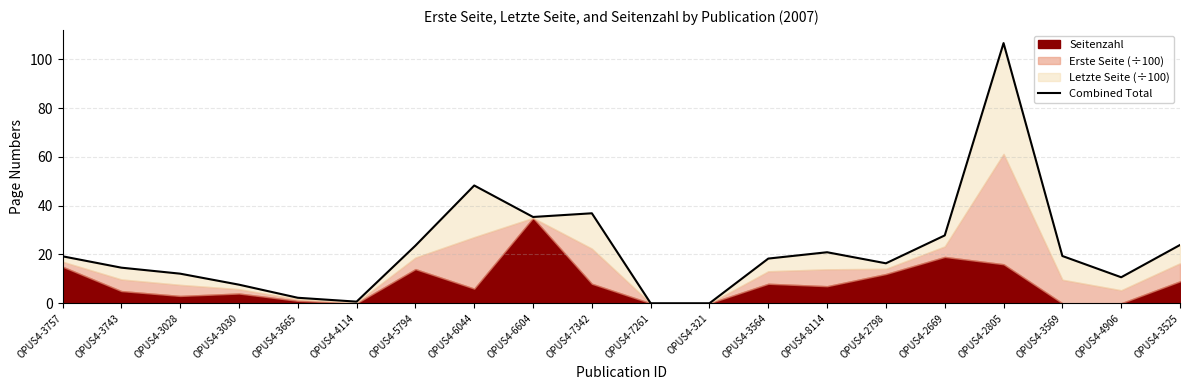

Rank the categories by value from lowest to highest.

OPUS4-7261, OPUS4-321, OPUS4-4114, OPUS4-3665, OPUS4-3030, OPUS4-4906, OPUS4-3028, OPUS4-3743, OPUS4-2798, OPUS4-3564, OPUS4-3757, OPUS4-3569, OPUS4-8114, OPUS4-5794, OPUS4-3525, OPUS4-2669, OPUS4-6604, OPUS4-7342, OPUS4-6044, OPUS4-2805